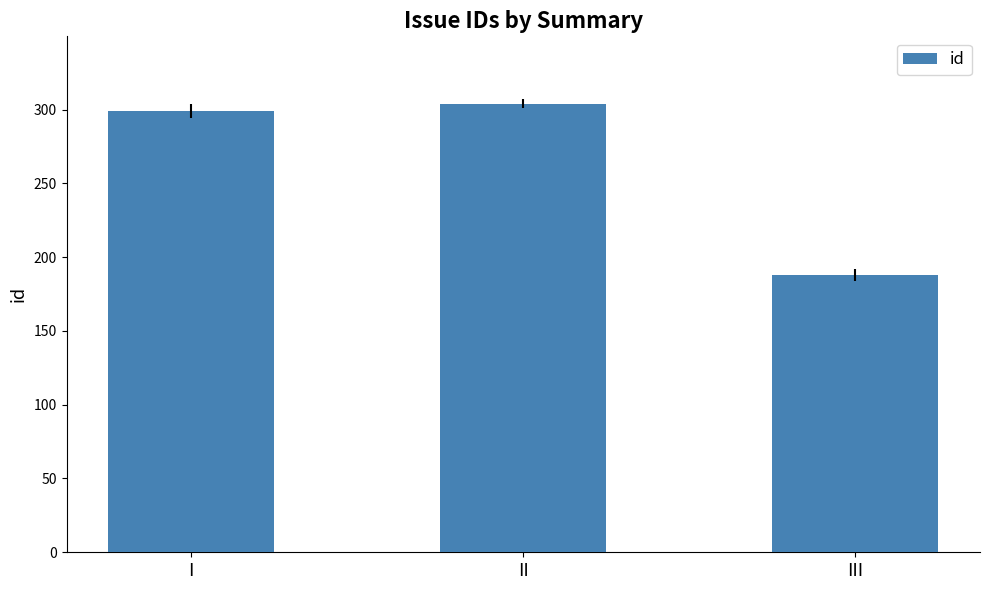

What is the sum of all values?

791